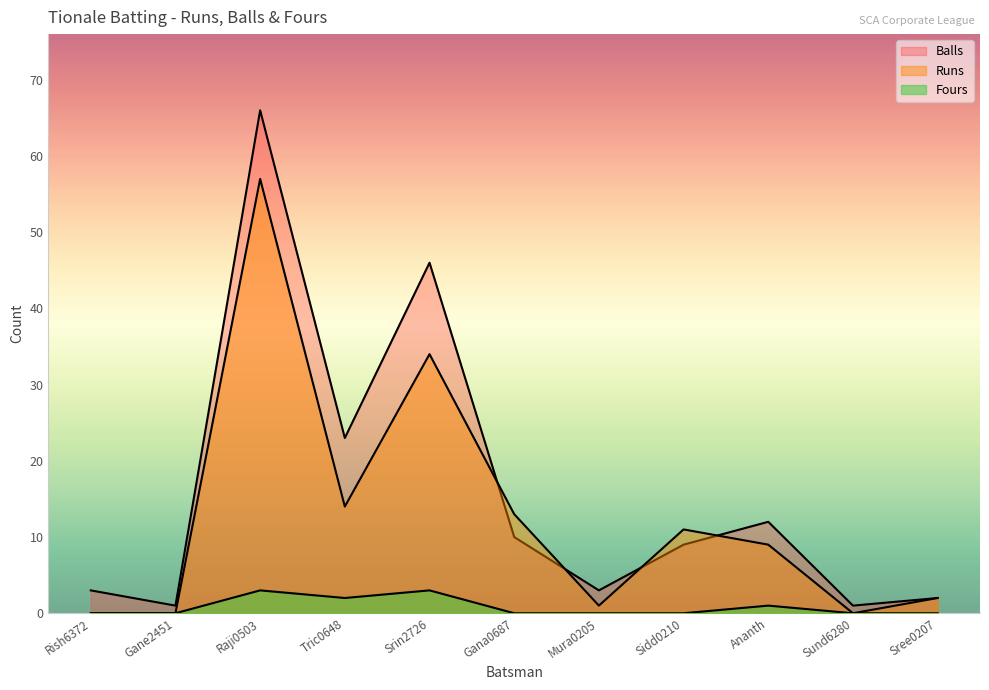

Which series changed the most between Sidd0210 and Sree0207?

Runs